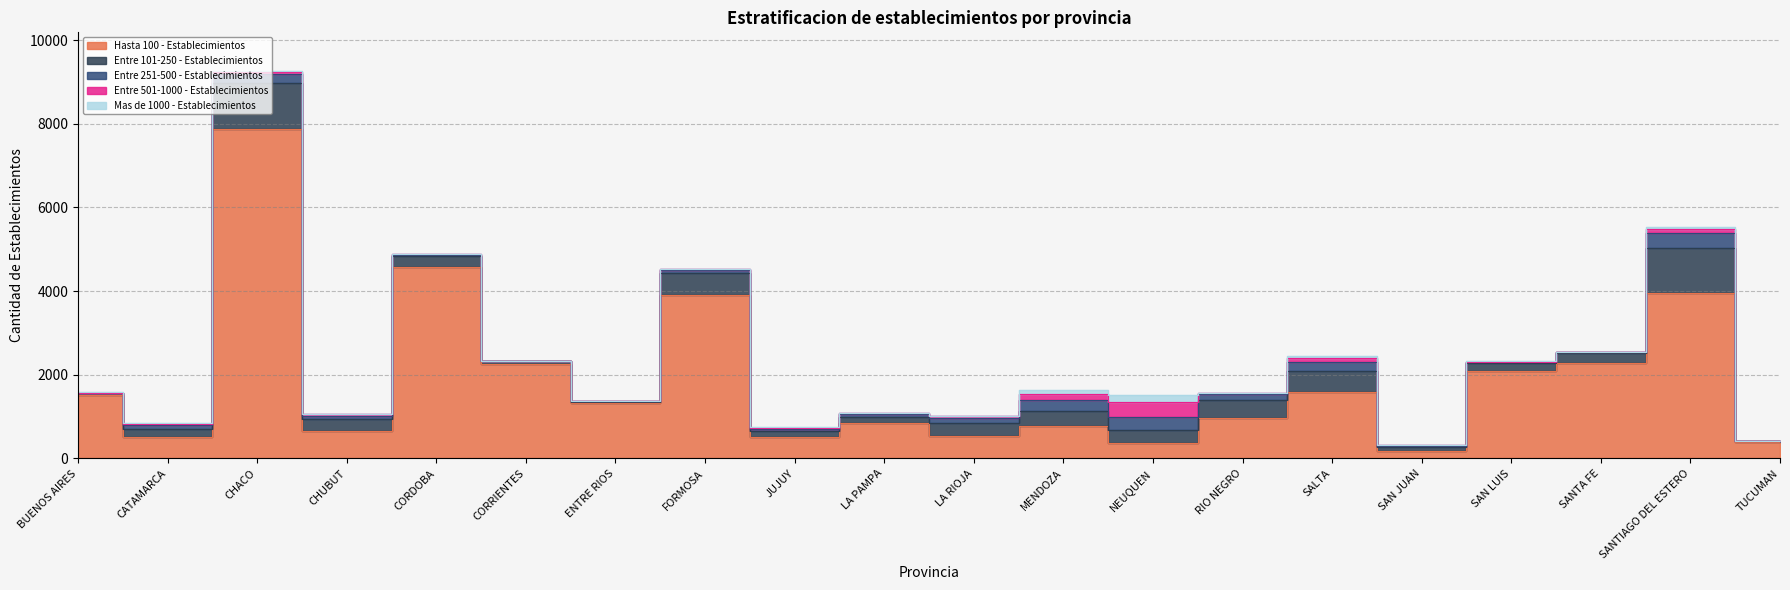

What are all the series names shown in the legend?

Hasta 100 - Establecimientos, Entre 101-250 - Establecimientos, Entre 251-500 - Establecimientos, Entre 501-1000 - Establecimientos, Mas de 1000 - Establecimientos